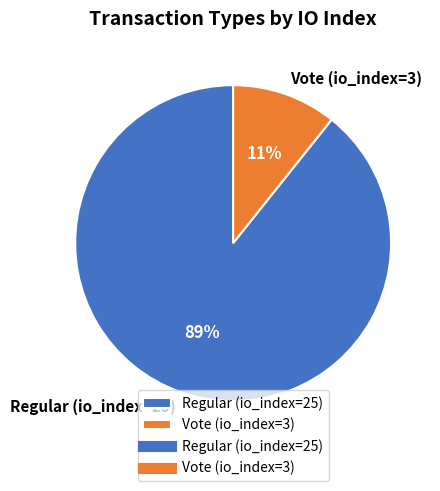

Which category has the smallest portion of the pie?

Vote (io_index=3)